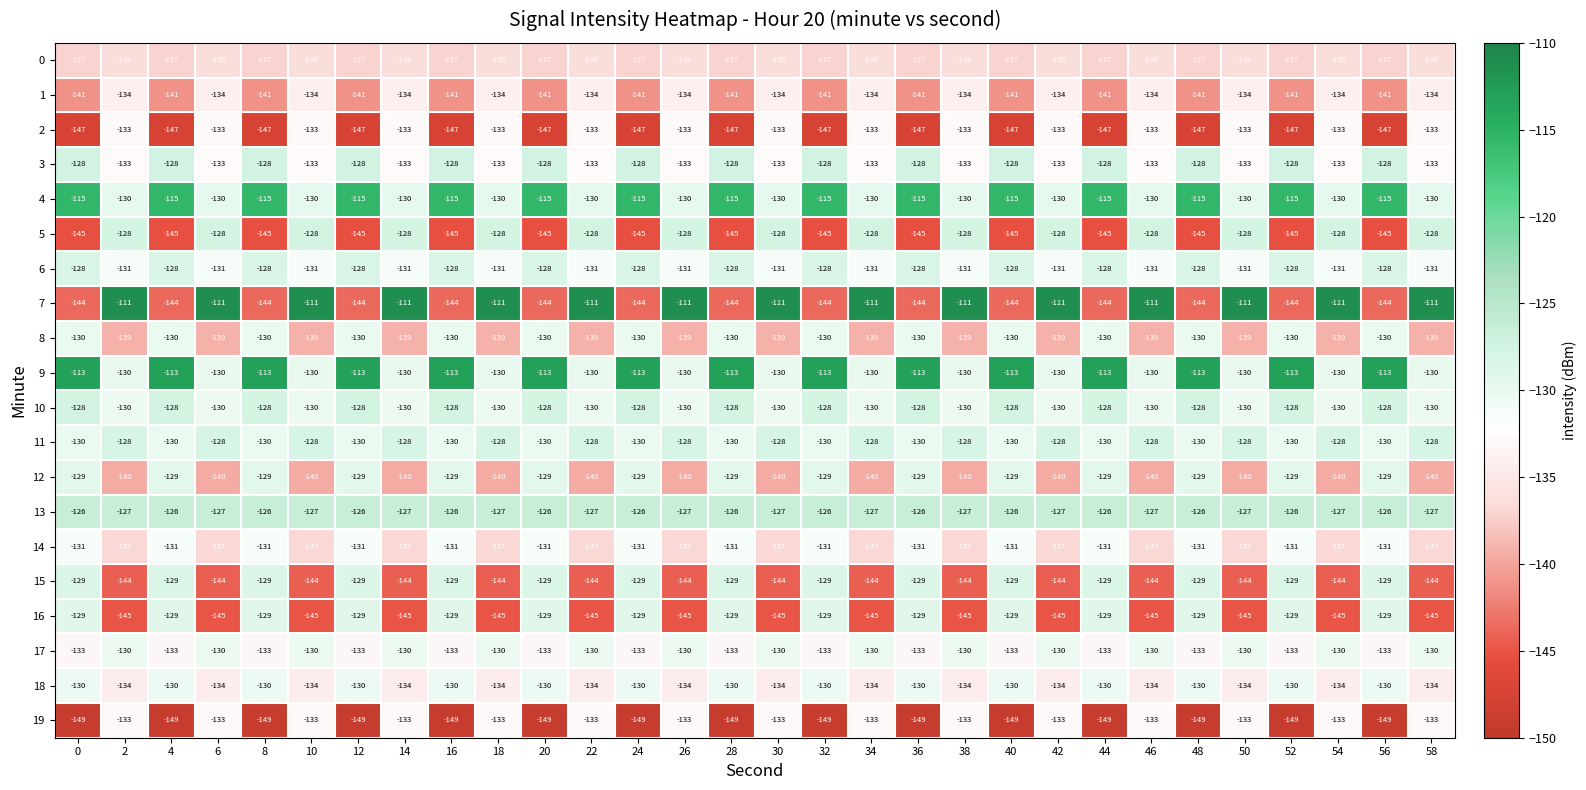

What is the difference between the maximum and minimum values in the 15 series?

15